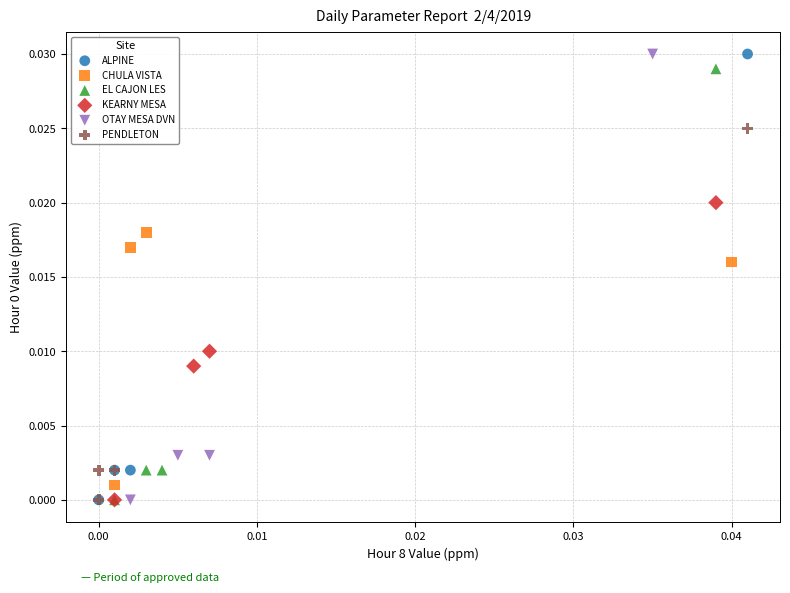

What are all the series names shown in the legend?

ALPINE, CHULA VISTA, EL CAJON LES, KEARNY MESA, OTAY MESA DVN, PENDLETON